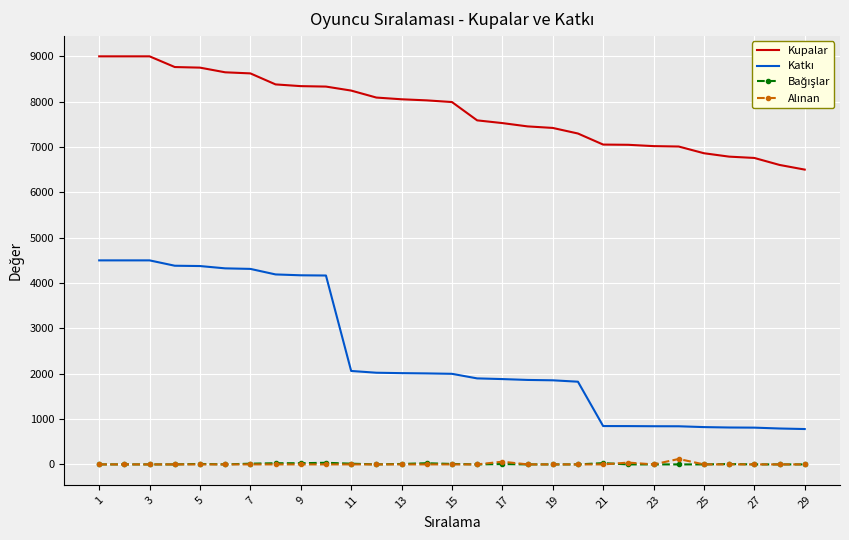

What is the greatest value displayed?

9000